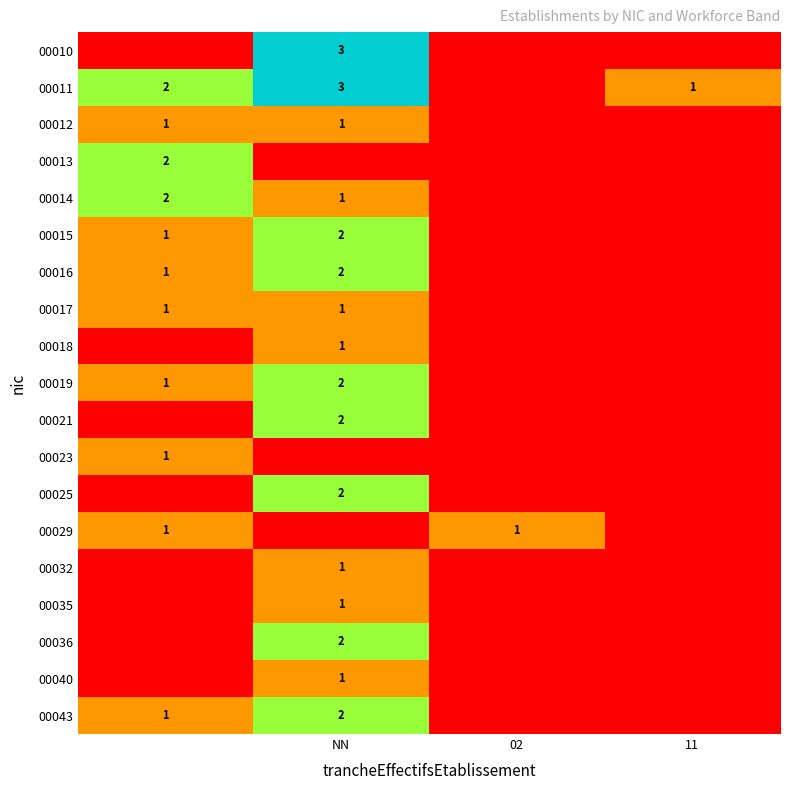

Is it true that 00025 equals 2 at NN?

True